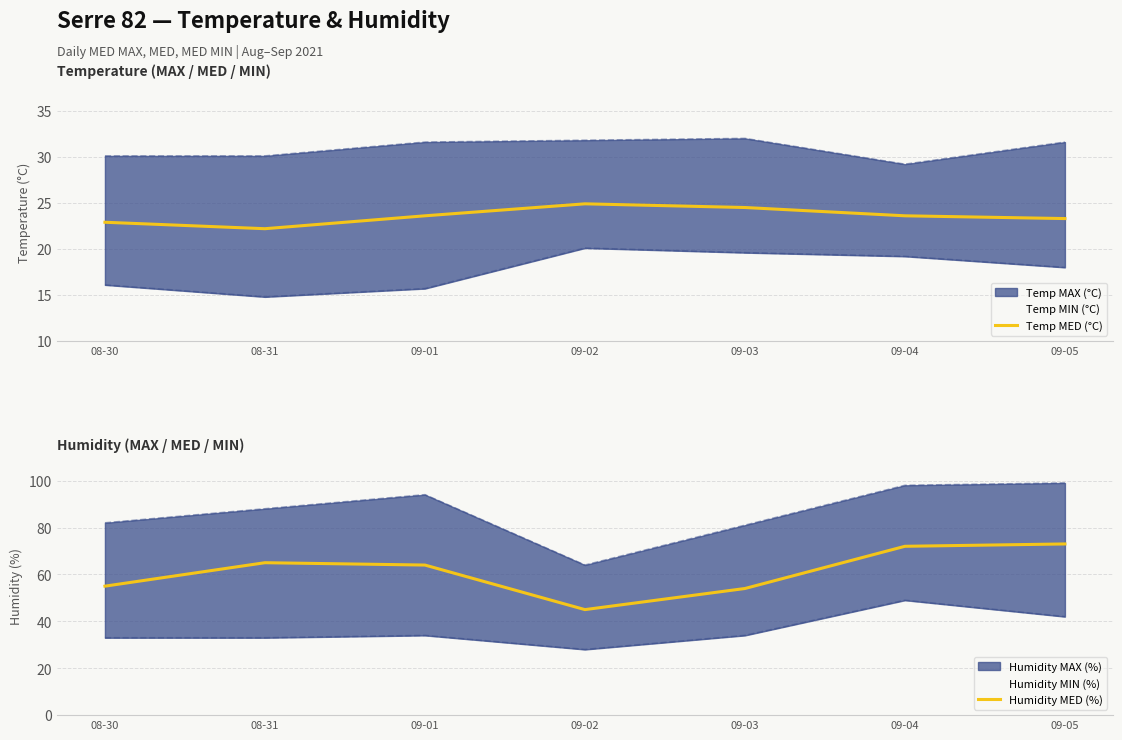

At which label is Humidity MED (%) closest to 59?

08-30